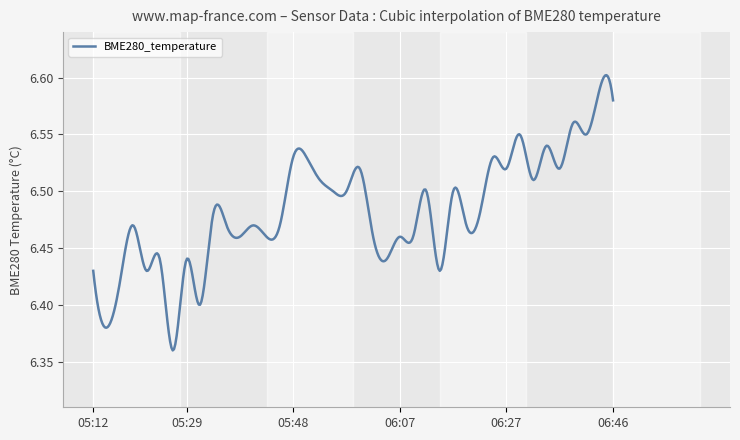

At which category does the data reach its first local peak?

05:19